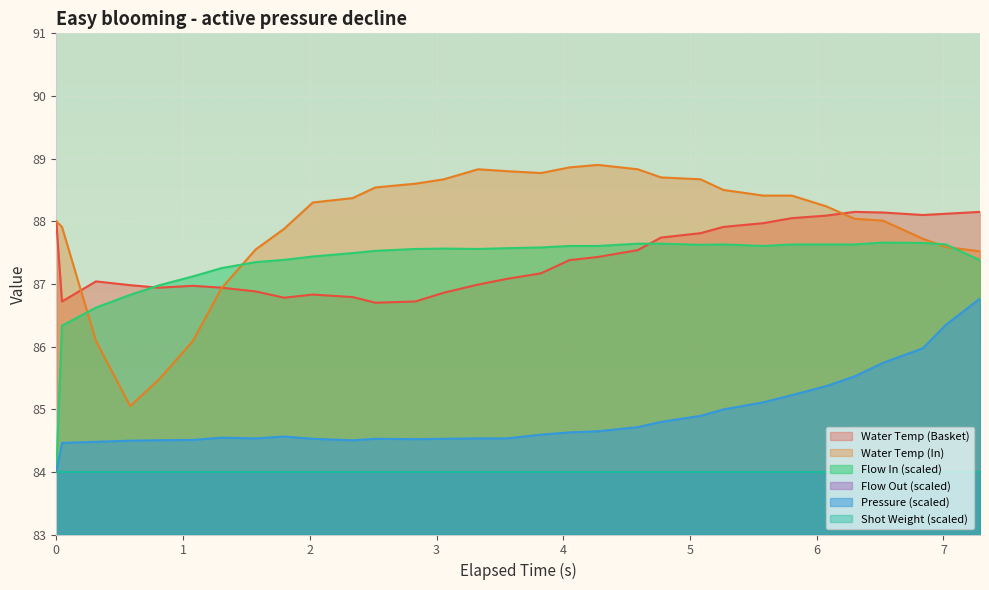

Reading left to right, what are all the values shown in this chart?

water_temperature_basket: 88.0	86.7	87.0	87.0	86.9	87.0	86.9	86.9	86.8	86.8	86.8	86.7	86.7	86.9	87.0	87.1	87.2	87.4	87.4	87.5	87.7	87.8	87.9	88.0	88.0	88.1	88.2	88.1	88.1	88.1	88.2
water_temperature_in: 88.0	87.9	86.1	85.0	85.5	86.1	86.9	87.5	87.9	88.3	88.4	88.5	88.6	88.7	88.8	88.8	88.8	88.9	88.9	88.8	88.7	88.7	88.5	88.4	88.4	88.2	88.0	88.0	87.7	87.6	87.5
pressure: 84.0	84.5	84.5	84.5	84.5	84.5	84.5	84.5	84.6	84.5	84.5	84.5	84.5	84.5	84.5	84.5	84.6	84.6	84.6	84.7	84.8	84.9	85.0	85.1	85.2	85.4	85.5	85.7	86.0	86.3	86.8
flow_in: 84.0	86.3	86.6	86.8	87.0	87.1	87.3	87.3	87.4	87.4	87.5	87.5	87.6	87.6	87.6	87.6	87.6	87.6	87.6	87.6	87.6	87.6	87.6	87.6	87.6	87.6	87.6	87.7	87.7	87.6	87.4